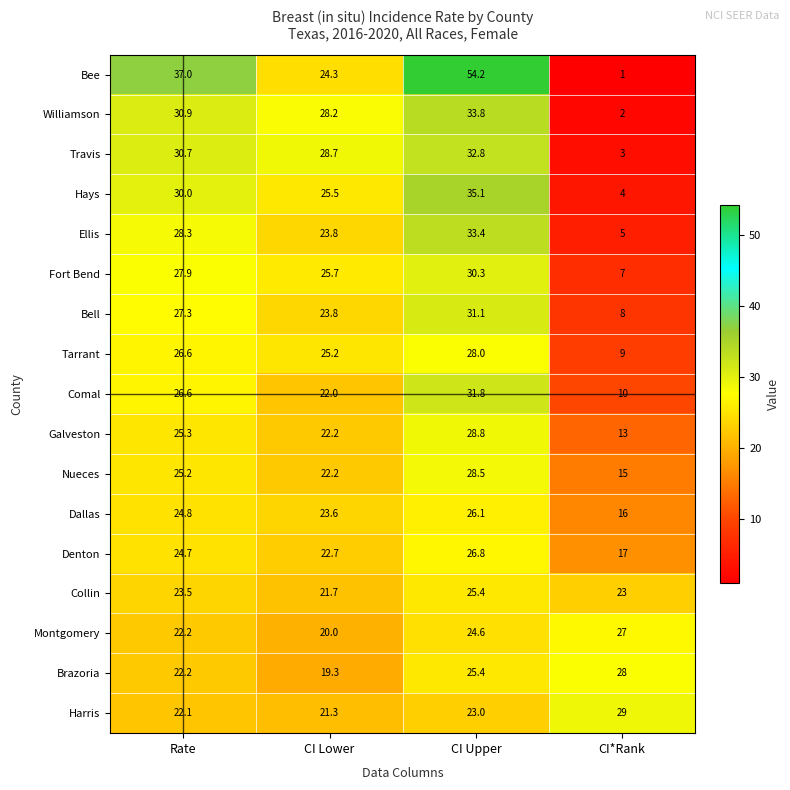

What is the smallest value displayed?

1.0